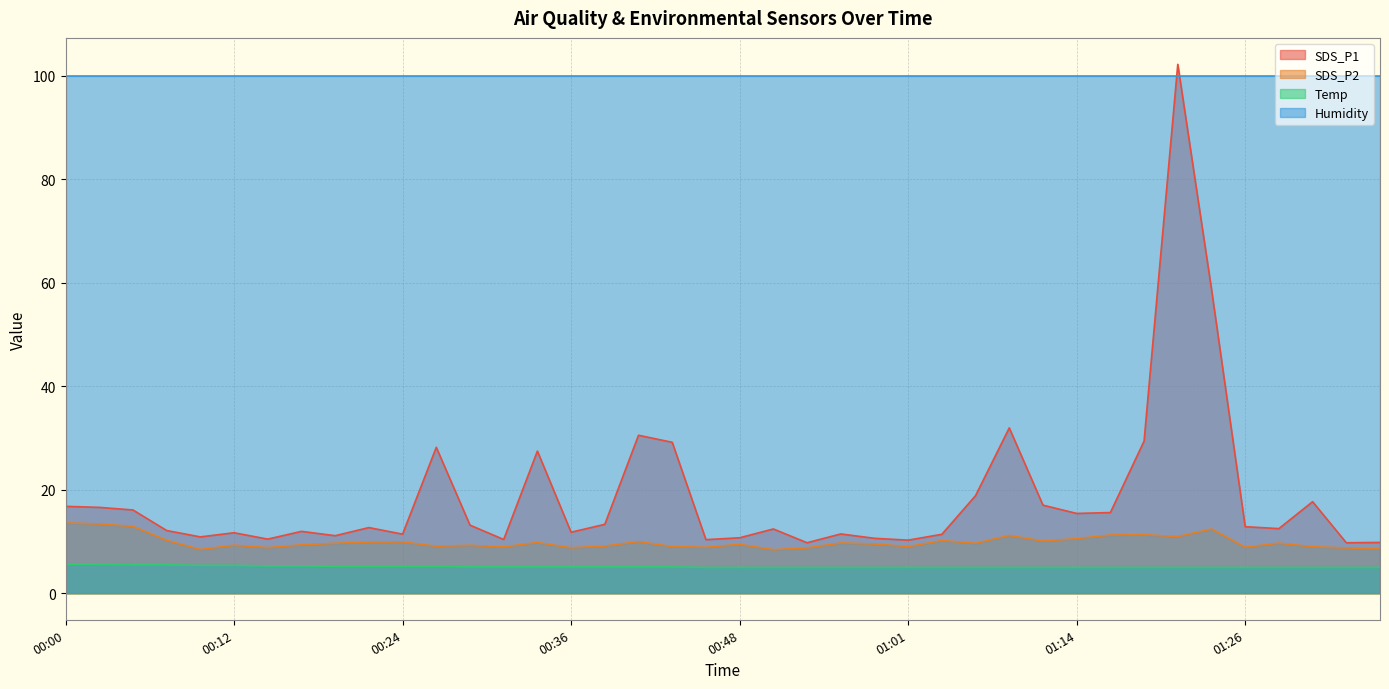

Which series has the widest spread of values?

SDS_P1